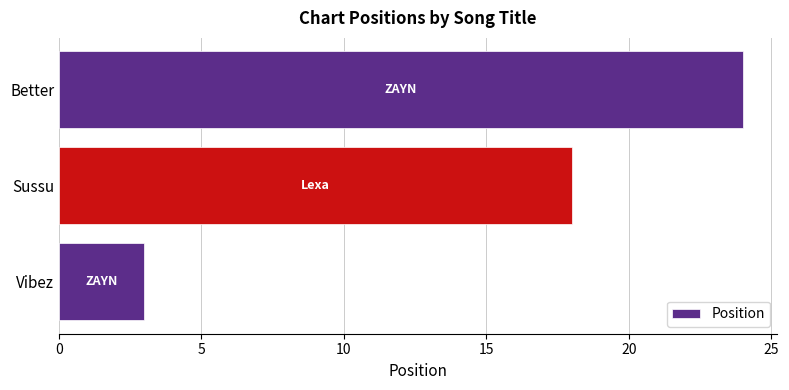

Count the number of data series in this chart.

1